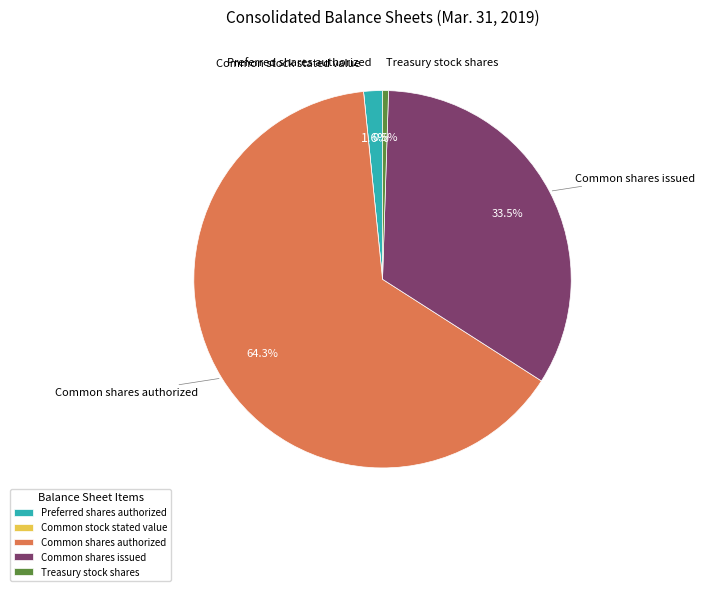

Does any single category account for the majority?

Yes